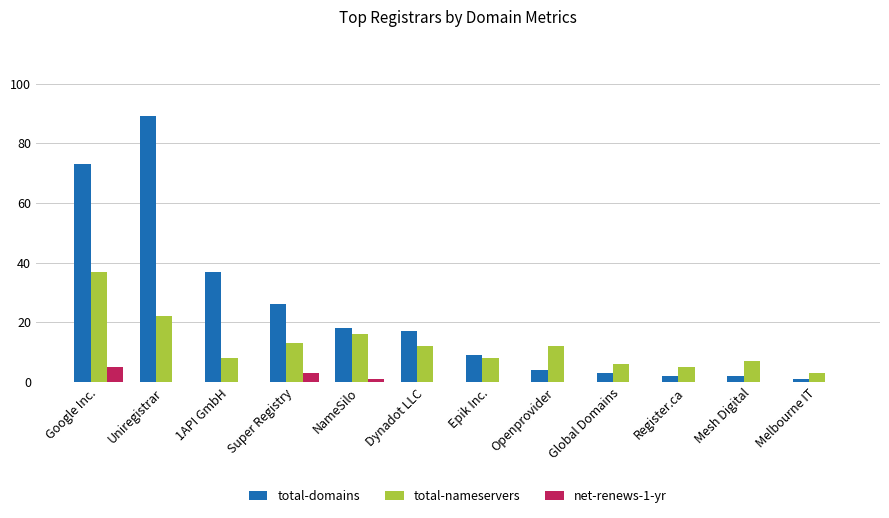

Reading left to right, transcribe all the data shown in this chart.

total-domains: Google Inc.=73	Uniregistrar=89	1API GmbH=37	Super Registry=26	NameSilo=18	Dynadot LLC=17	Epik Inc.=9	Openprovider=4	Global Domains=3	Register.ca=2	Mesh Digital=2	Melbourne IT=1
total-nameservers: Google Inc.=37	Uniregistrar=22	1API GmbH=8	Super Registry=13	NameSilo=16	Dynadot LLC=12	Epik Inc.=8	Openprovider=12	Global Domains=6	Register.ca=5	Mesh Digital=7	Melbourne IT=3
net-renews-1-yr: Google Inc.=5	Uniregistrar=0	1API GmbH=0	Super Registry=3	NameSilo=1	Dynadot LLC=0	Epik Inc.=0	Openprovider=0	Global Domains=0	Register.ca=0	Mesh Digital=0	Melbourne IT=0